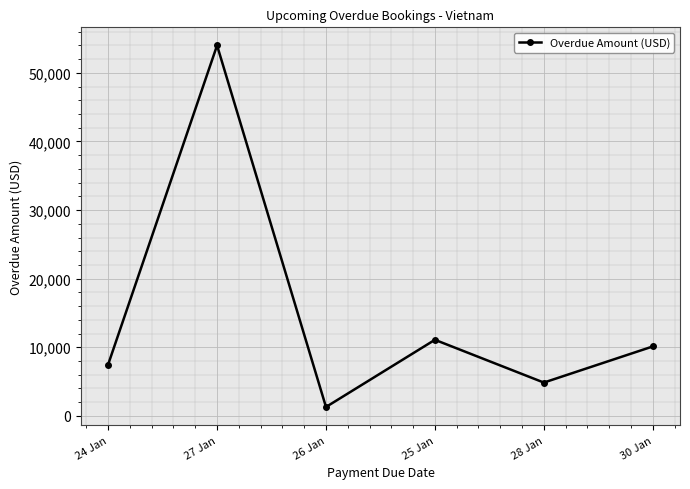

What position from the left is 26 Jan?

3